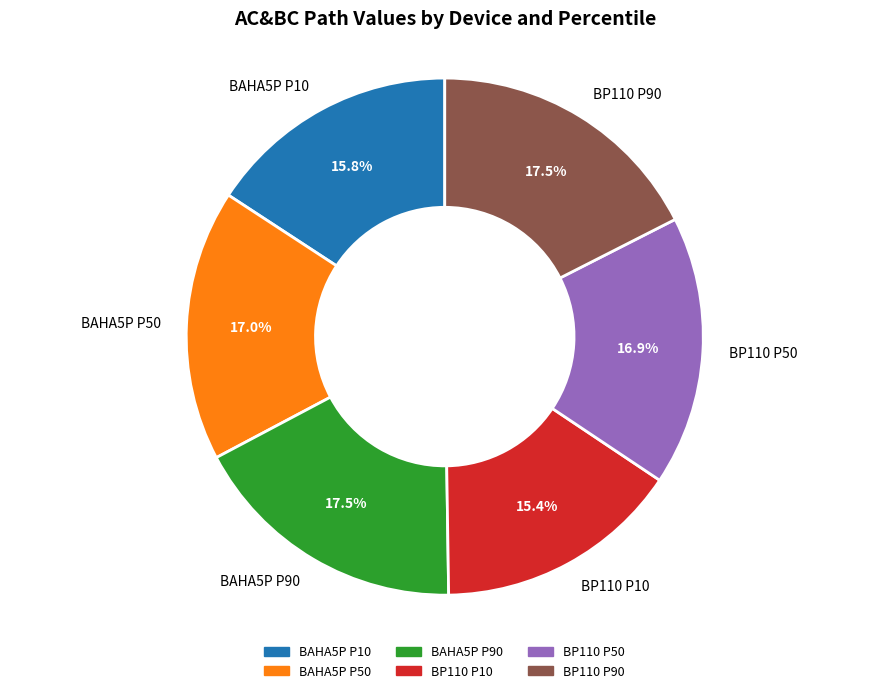

Is the sum of BAHA5P P50 and BAHA5P P10 greater than half?

No